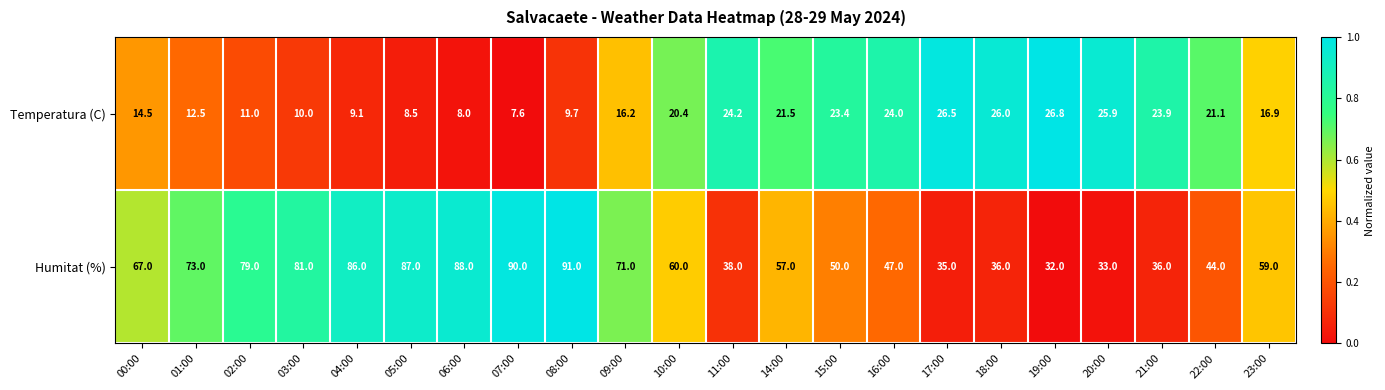

What is the sum of the Temperatura (C) values at 16:00 and 14:00?

45.5